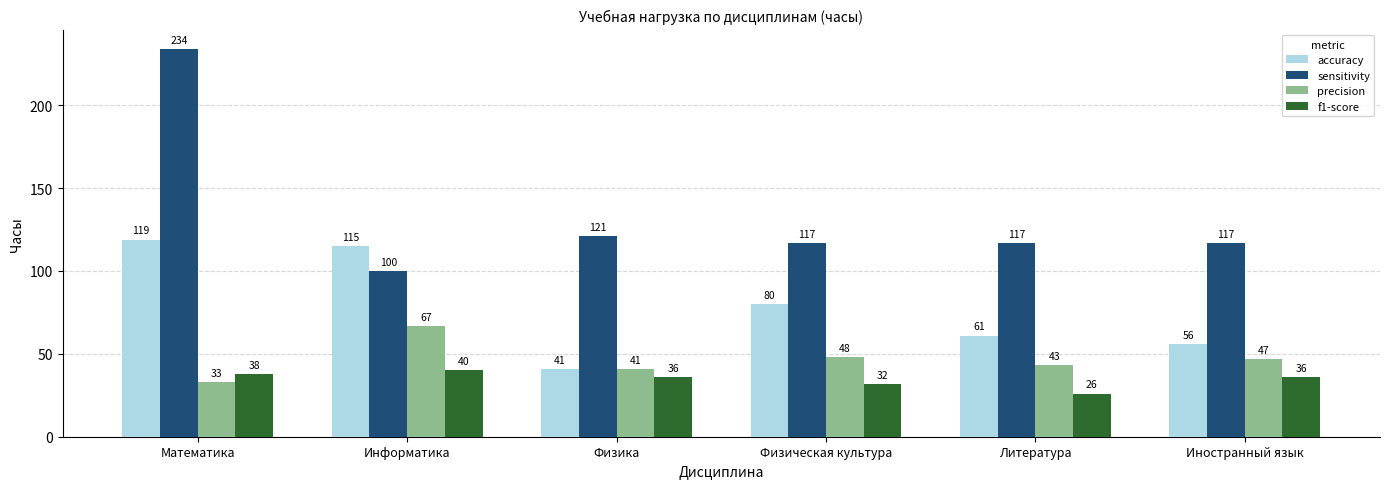

How many distinct data groups are displayed?

4